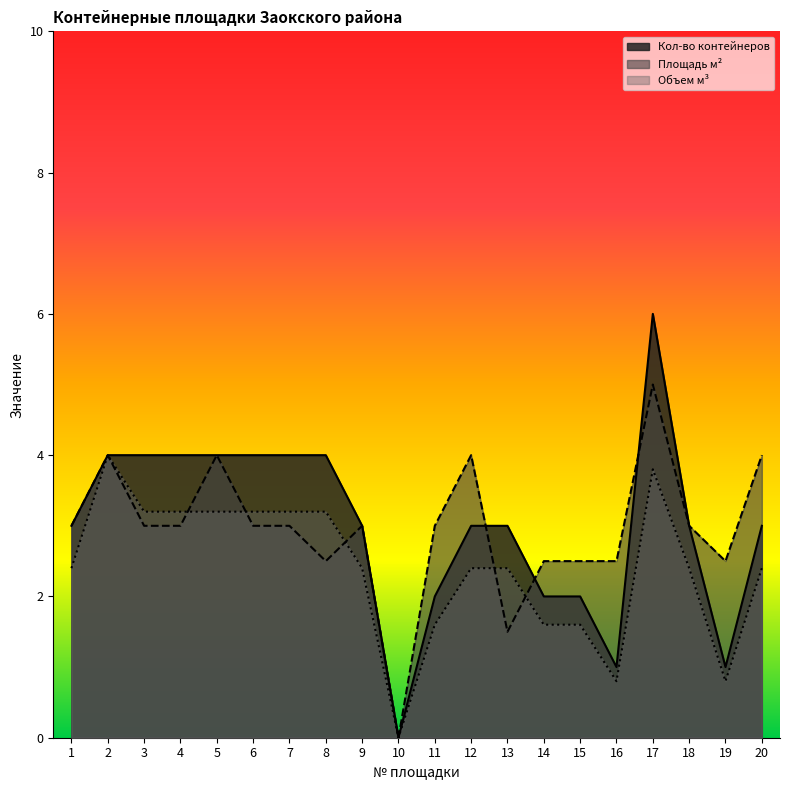

Rank the series by their average value, from lowest to highest.

Объем м³, Кол-во контейнеров, Площадь м²